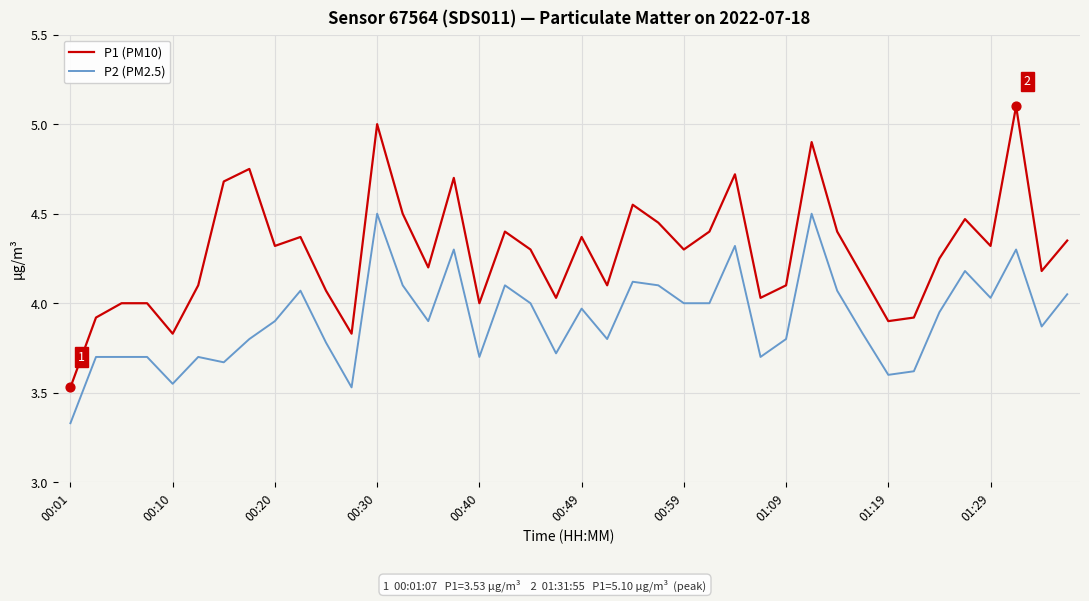

Which series has the largest total across all categories?

P1 (PM10)